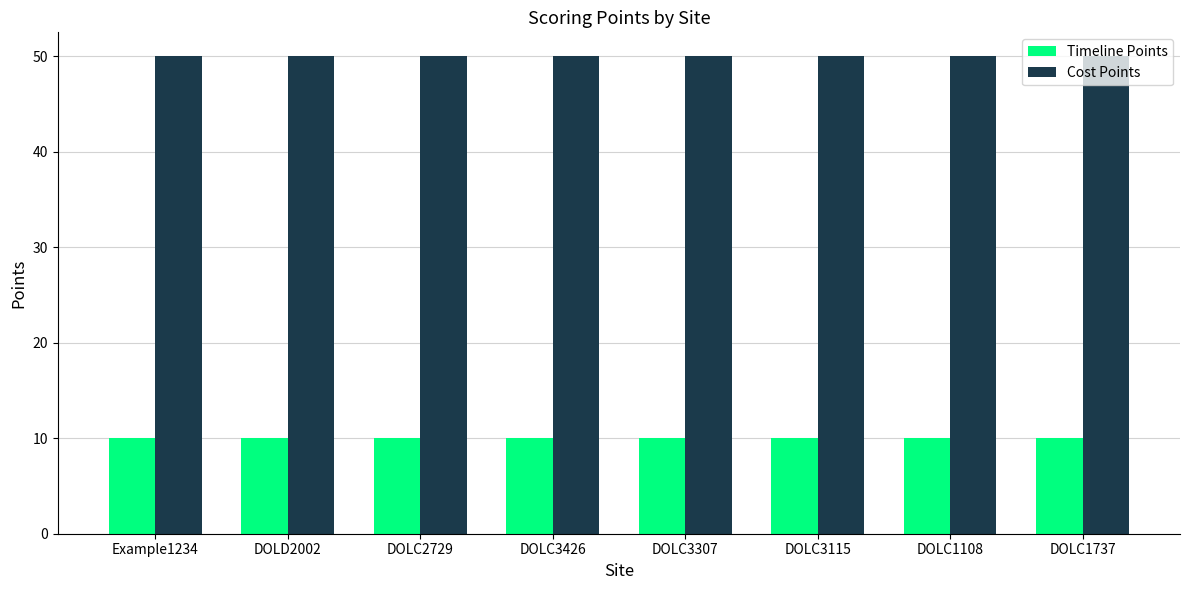

Count the number of categories in the chart.

8